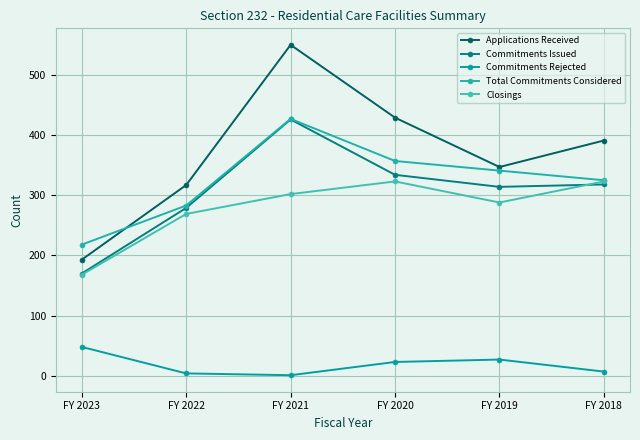

At which category does Applications Received reach its first local peak?

FY 2021